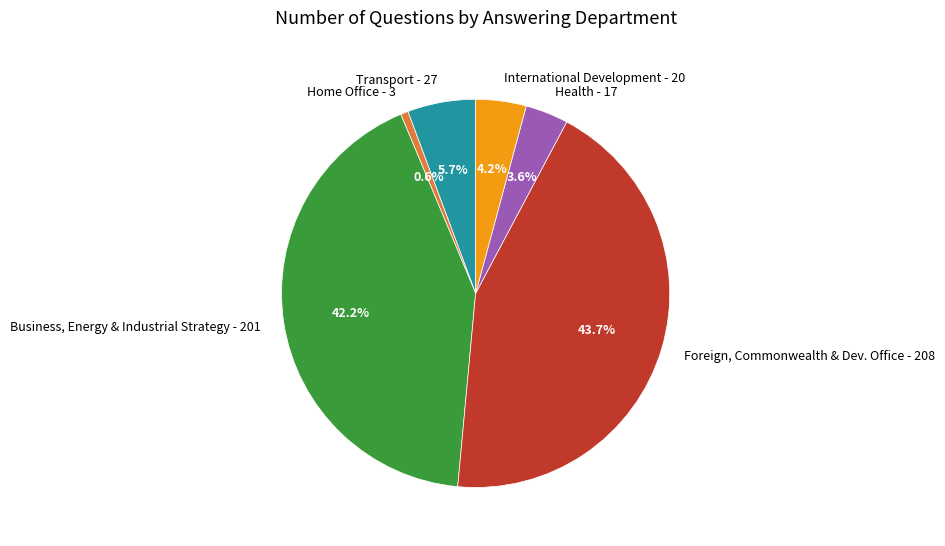

Do Foreign, Commonwealth & Dev. Office - 208 and Home Office - 3 together represent more than half of the pie?

No